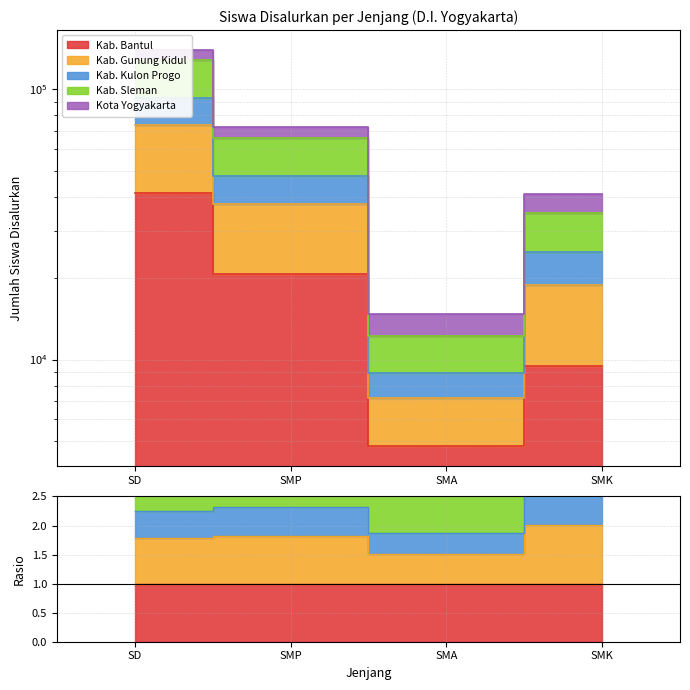

At which category is the sum across all series the highest?

SD